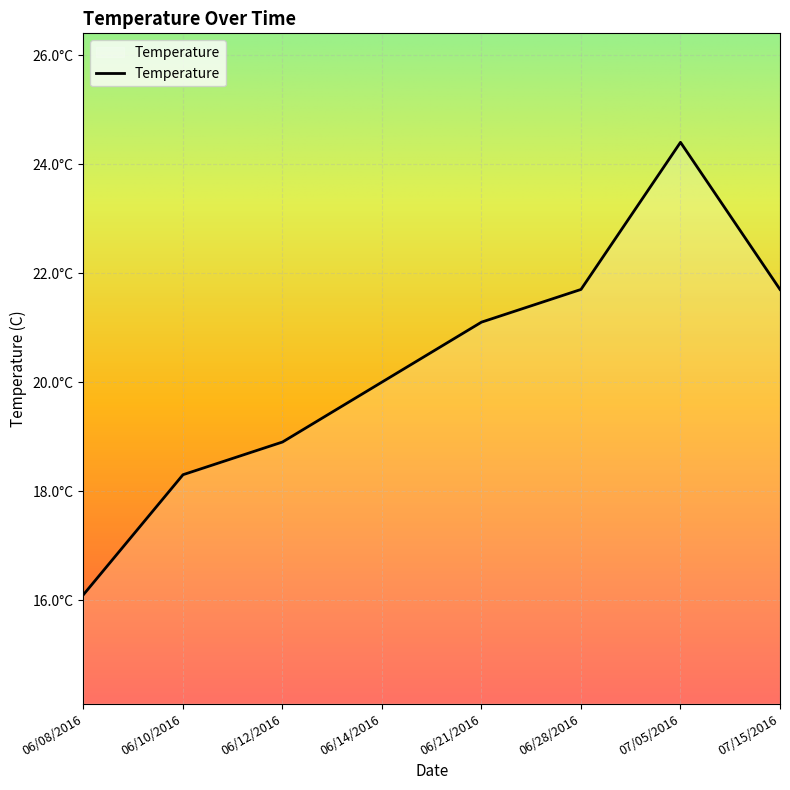

Is this an area chart (filled region under the line)?

Yes